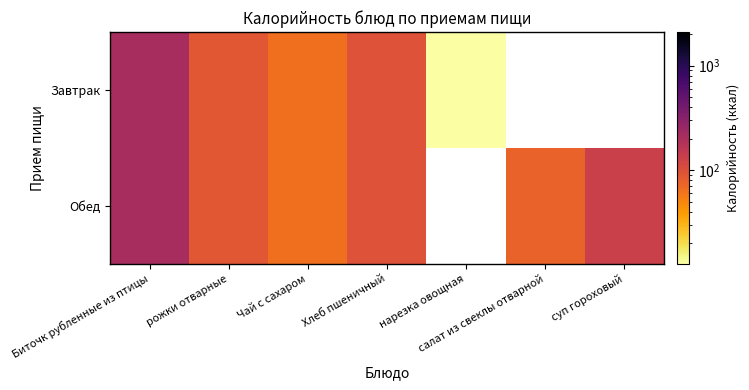

The Обед series shows 132.3 at салат из свеклы отварной. True or false?

False